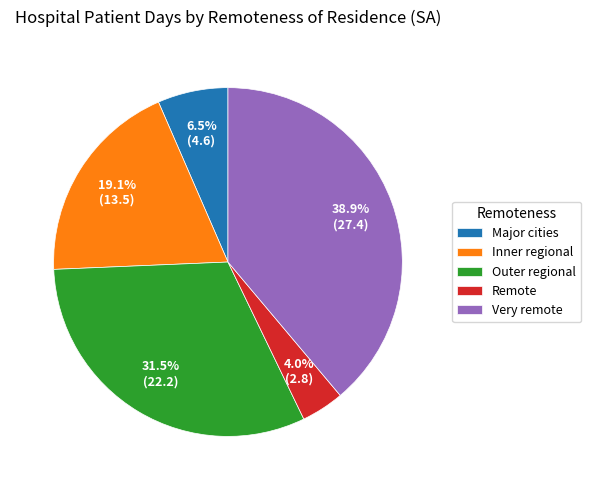

Count the number of slices in the pie.

5